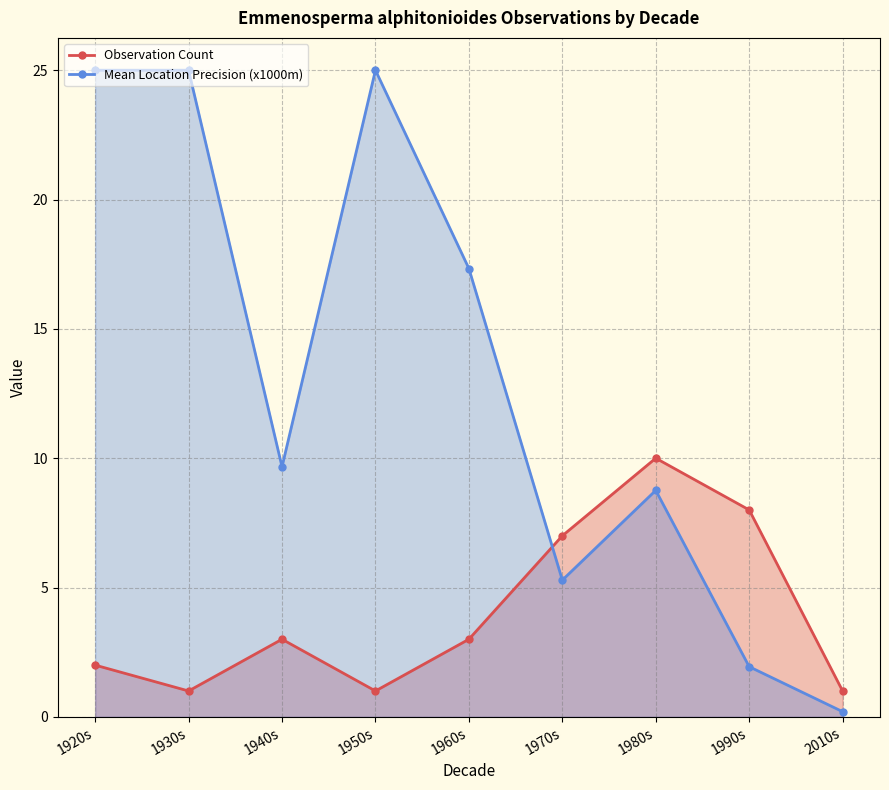

How many interior local peaks does the Observation Count series have?

2